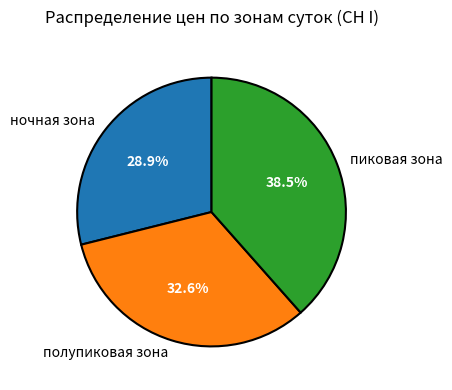

How many segments does this pie chart have?

3